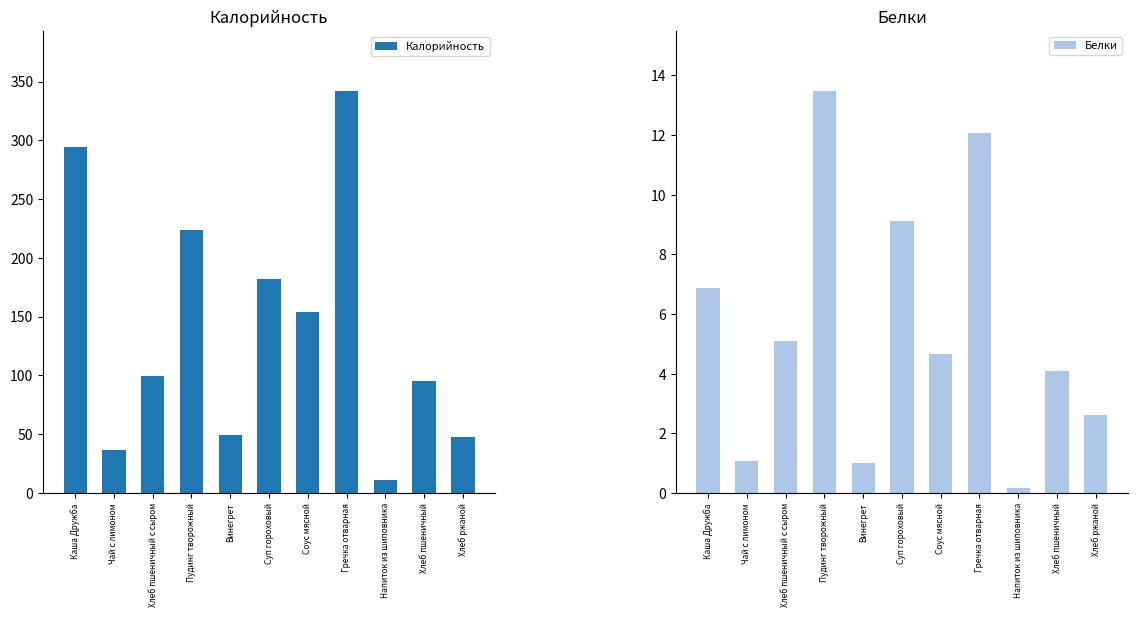

The Белки series shows 4.4 at Суп гороховый. True or false?

False